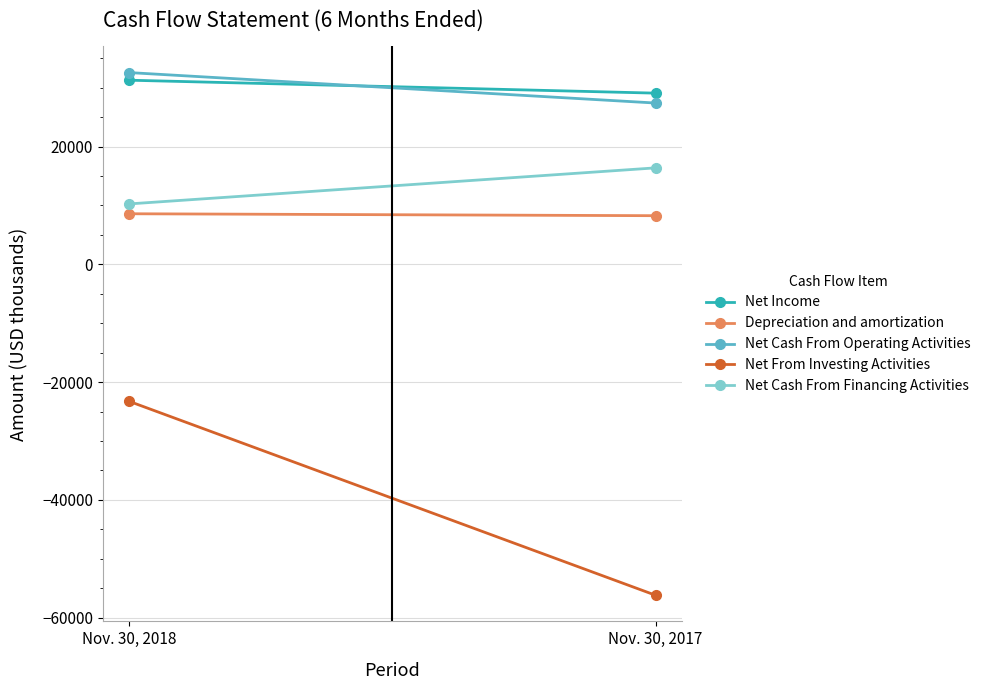

Rank the series by their maximum value, from highest to lowest.

Net Cash From Operating Activities, Net Income, Net Cash From Financing Activities, Depreciation and amortization, Net From Investing Activities